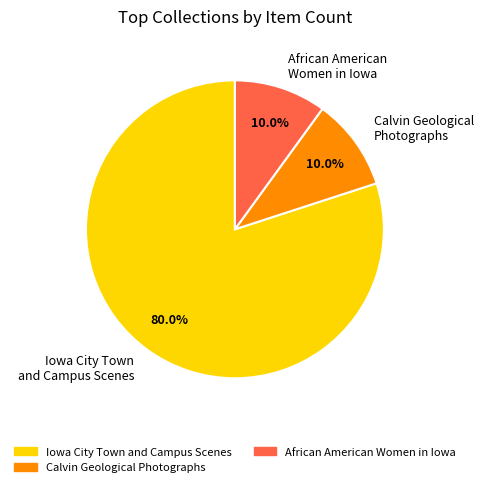

Combined, what portion of the pie is Iowa City Town and Campus Scenes and African American Women in Iowa?

90.0%